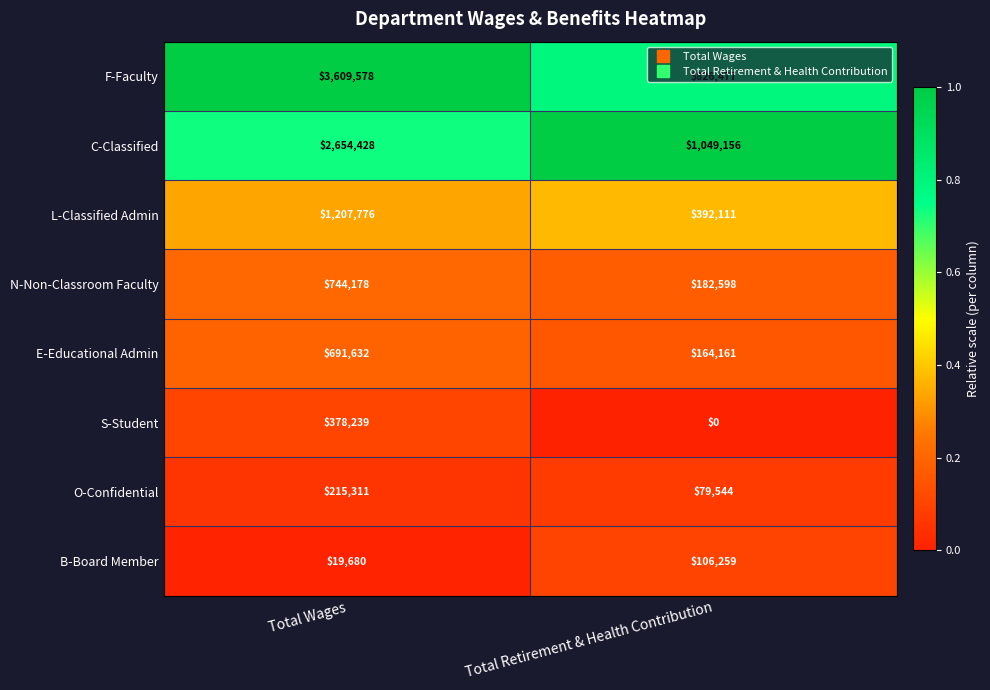

What is the sum of the L-Classified Admin values at Total Retirement & Health Contribution and Total Wages?

1599887